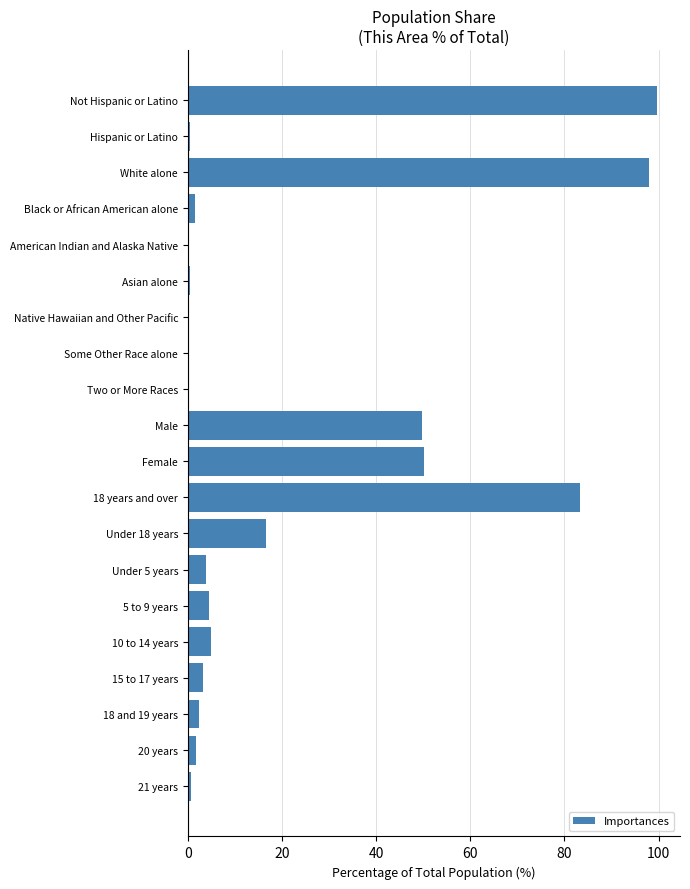

What is the greatest value displayed?

99.6